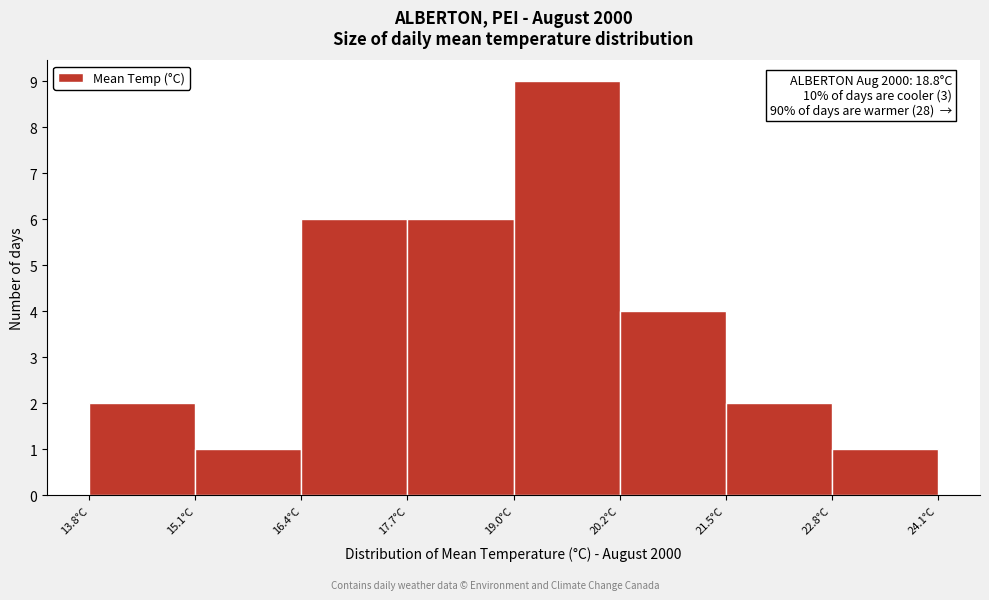

Over which range of the x-axis is the bar tallest?

19.0 to 20.2